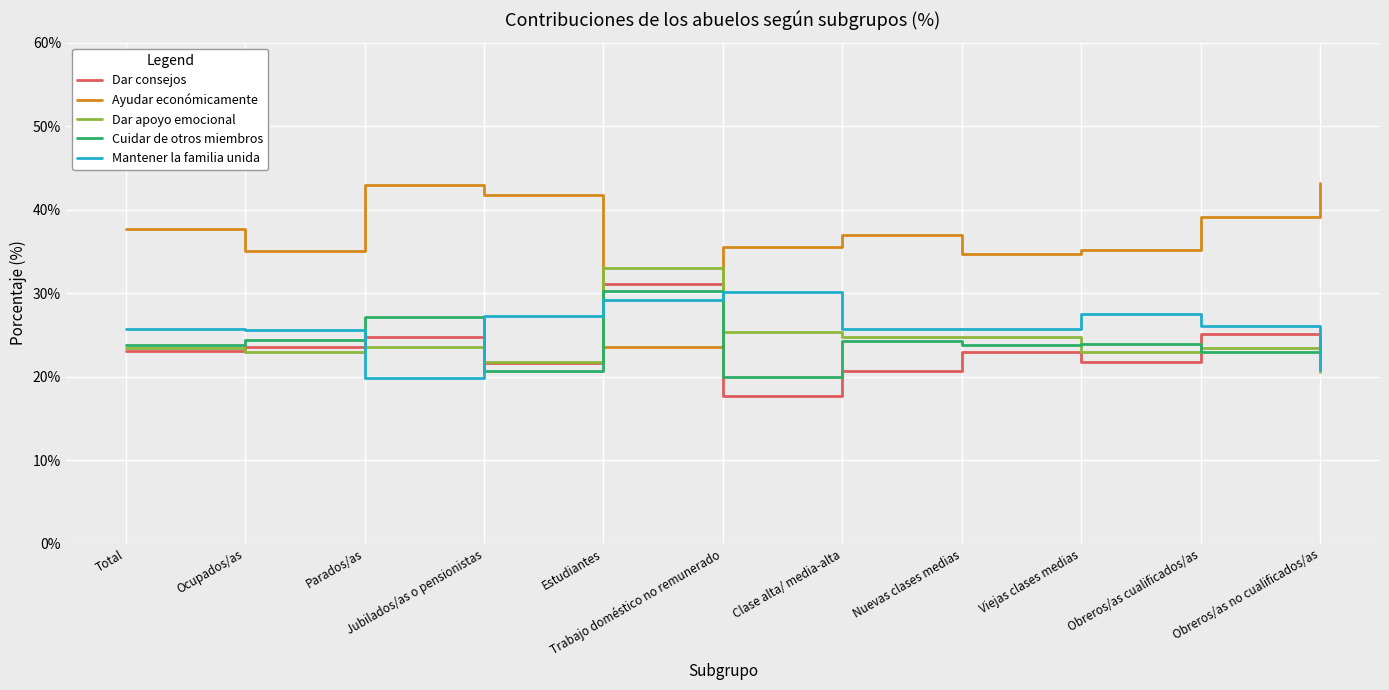

Which series has the widest spread of values?

Ayudar económicamente